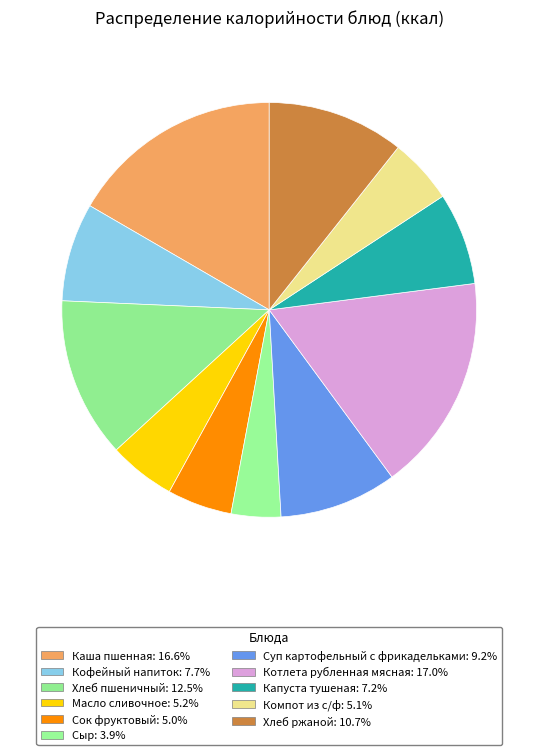

What percentage is the Кофейный напиток slice, to the nearest percent?

8%